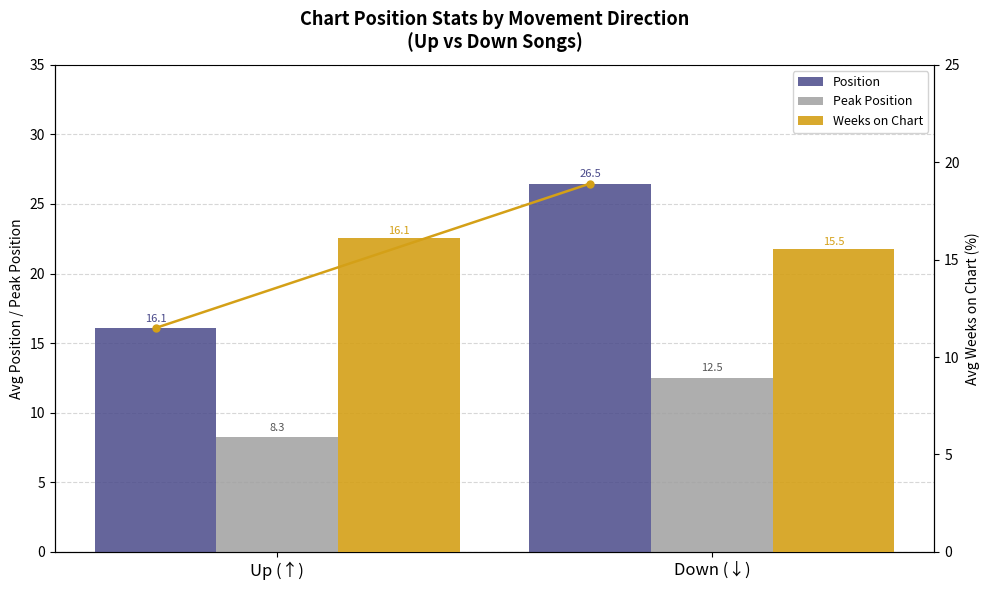

The value of Position at Down (↓) is 38.5. True or false?

False